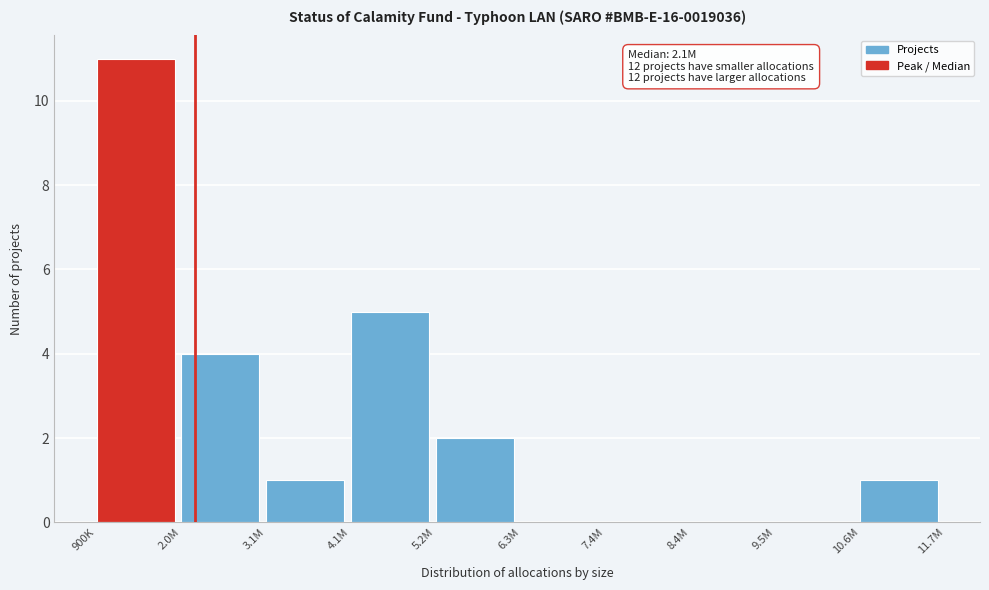

Reading left to right, what are all the values shown in this chart?

900K=11	2.0M=4	3.1M=1	4.1M=5	5.2M=2	6.3M=0	7.4M=0	8.4M=0	9.5M=0	10.6M=1